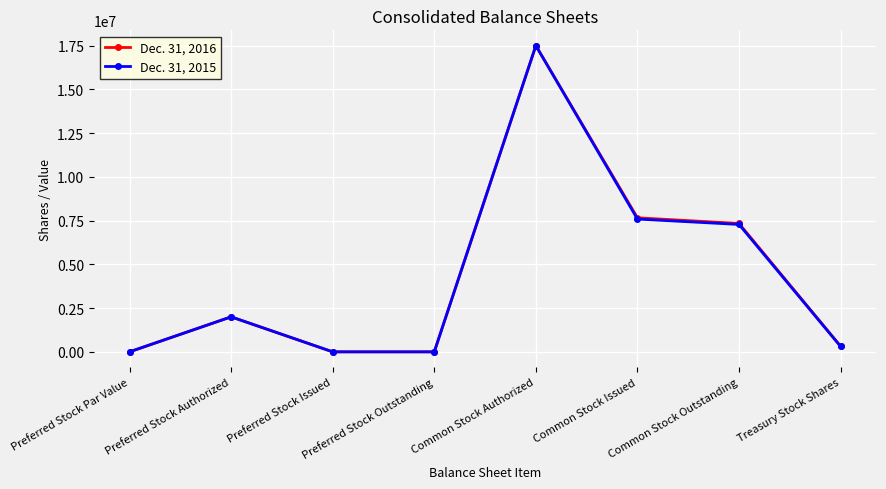

How many distinct data groups are displayed?

2